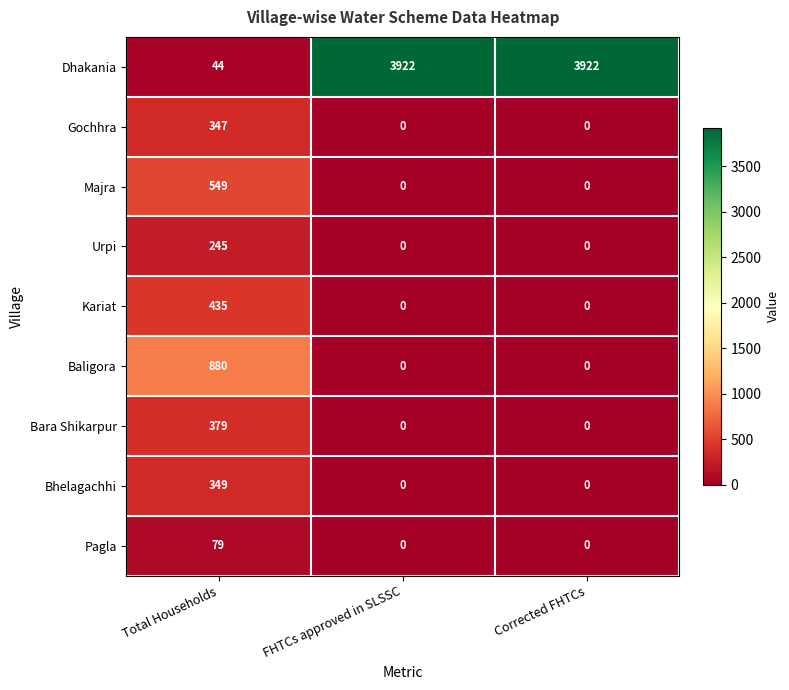

True or false: Dhakania has a value of 2278 at Corrected FHTCs.

False